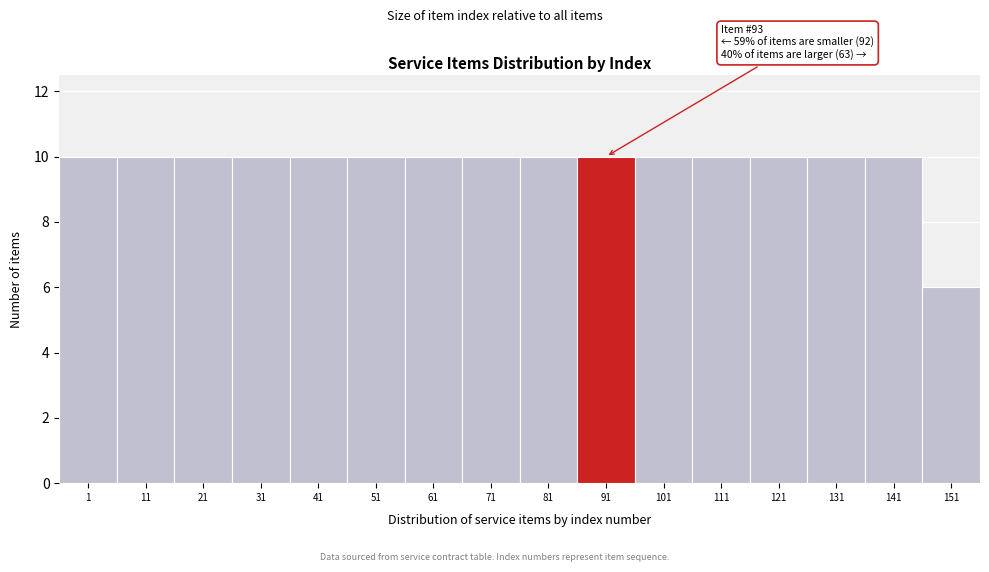

Reading left to right, list all the values displayed in this chart.

10	10	10	10	10	10	10	10	10	10	10	10	10	10	10	6